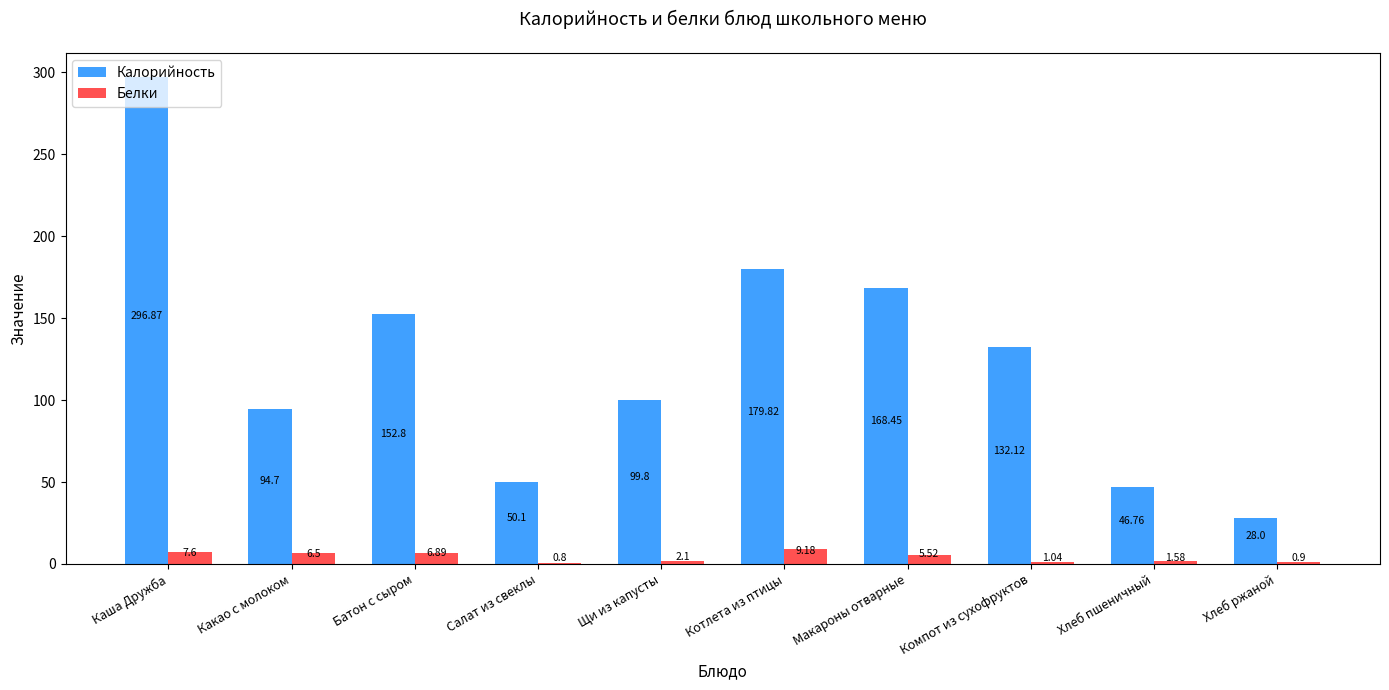

Which series changed the most between Хлеб пшеничный and Хлеб ржаной?

Калорийность